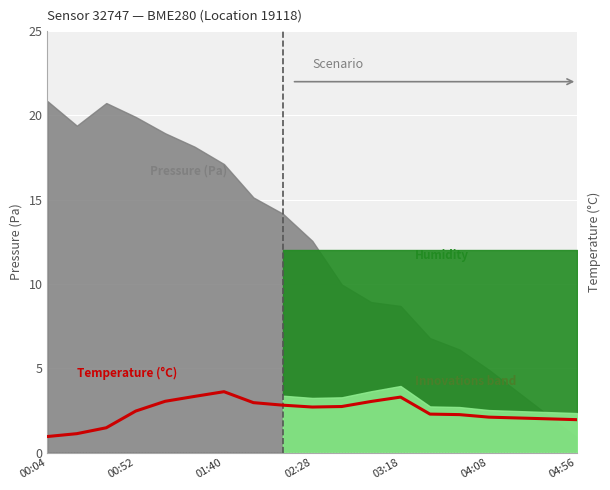

The value at 03:18 is 3.3. True or false?

True